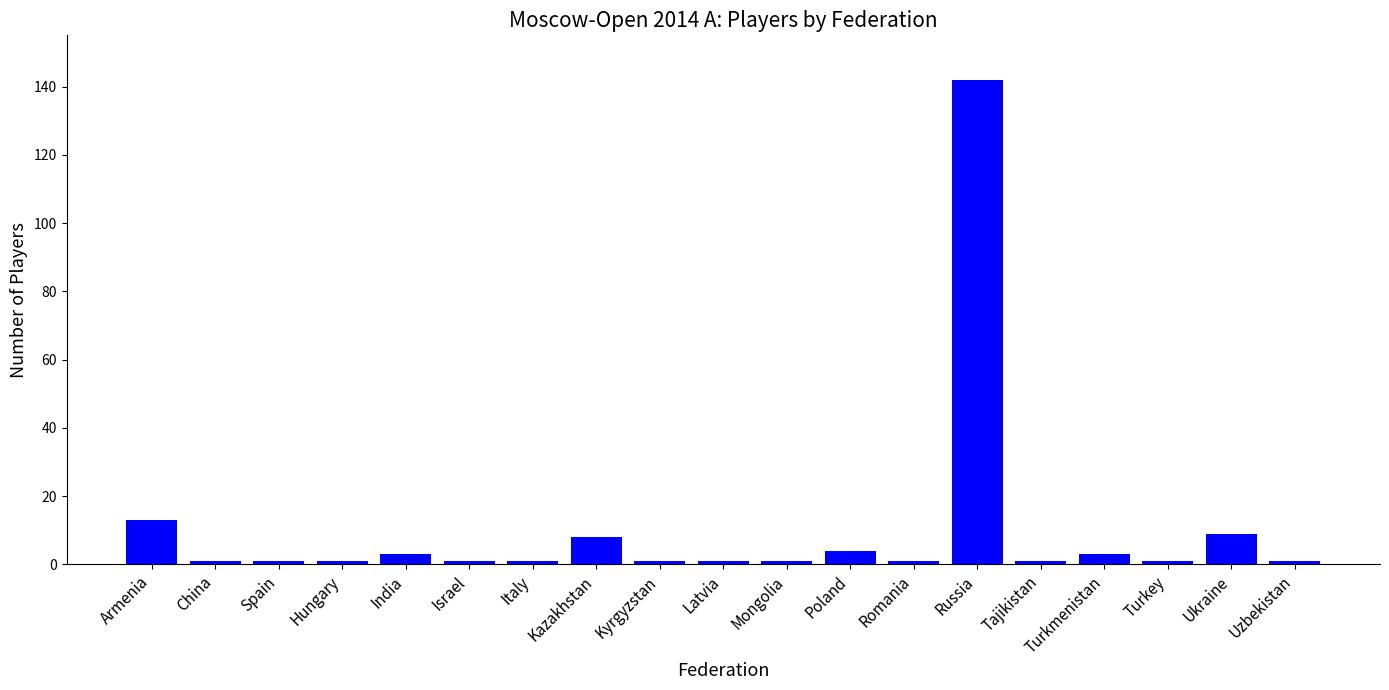

What is the difference between the values at Tajikistan and Kazakhstan?

7